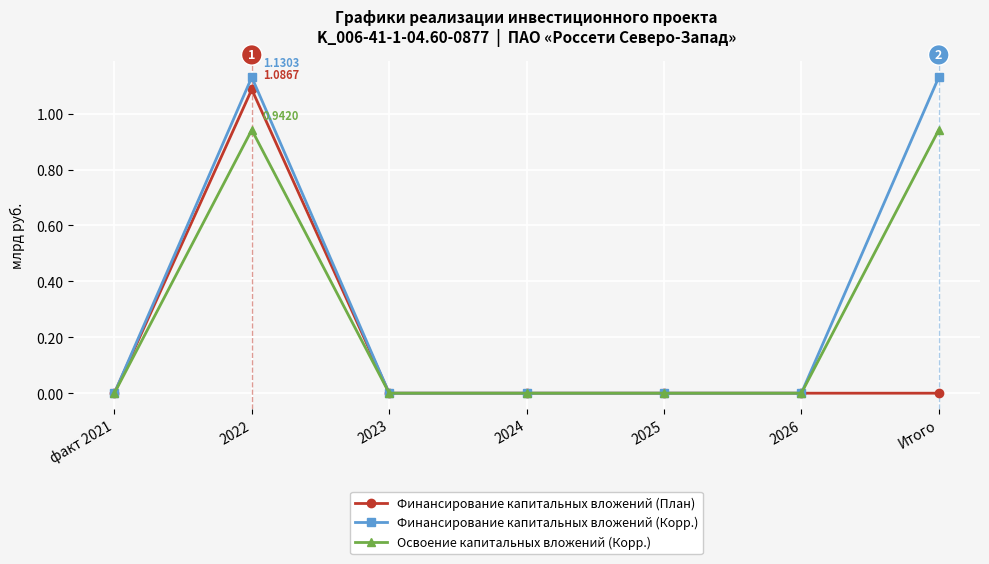

Rank the series at Итого from lowest to highest value.

Финансирование капитальных вложений (План), Освоение капитальных вложений (Корр.), Финансирование капитальных вложений (Корр.)